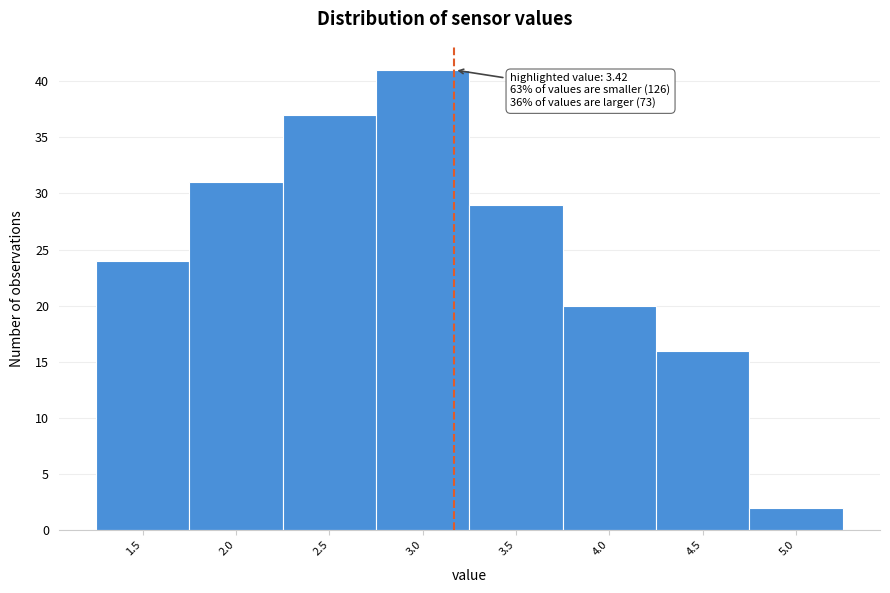

Reading right to left, what are all the values shown in this chart?

2	16	20	29	41	37	31	24